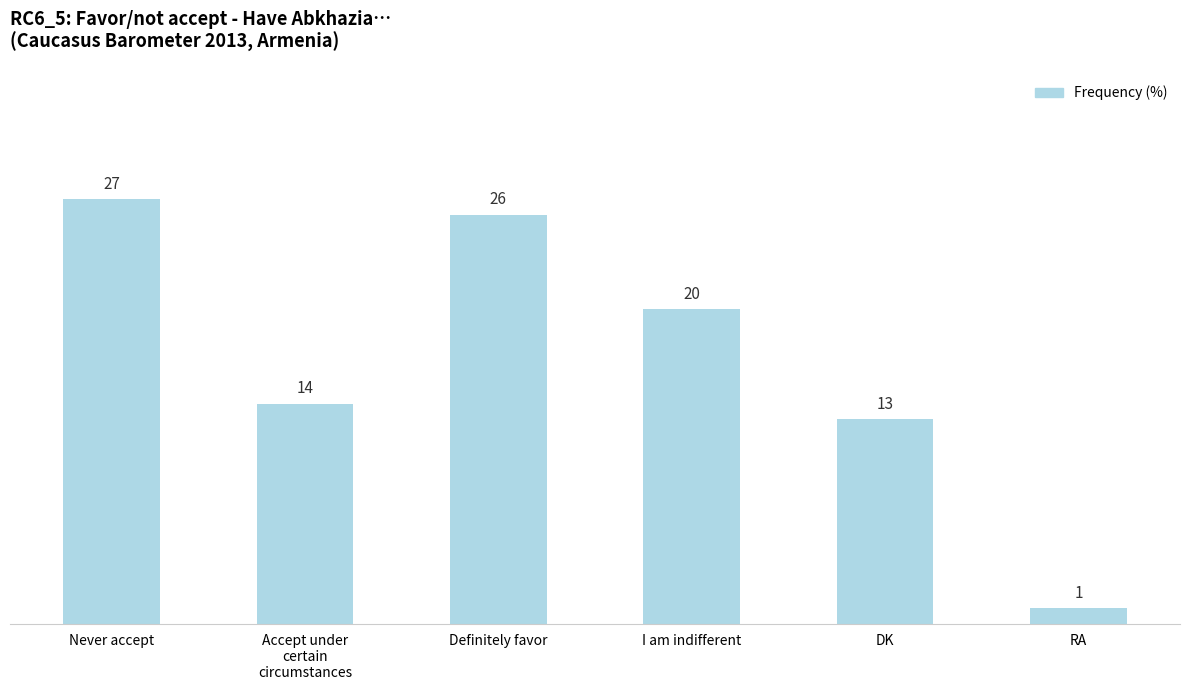

At which category does the chart reach its minimum across all series?

RA